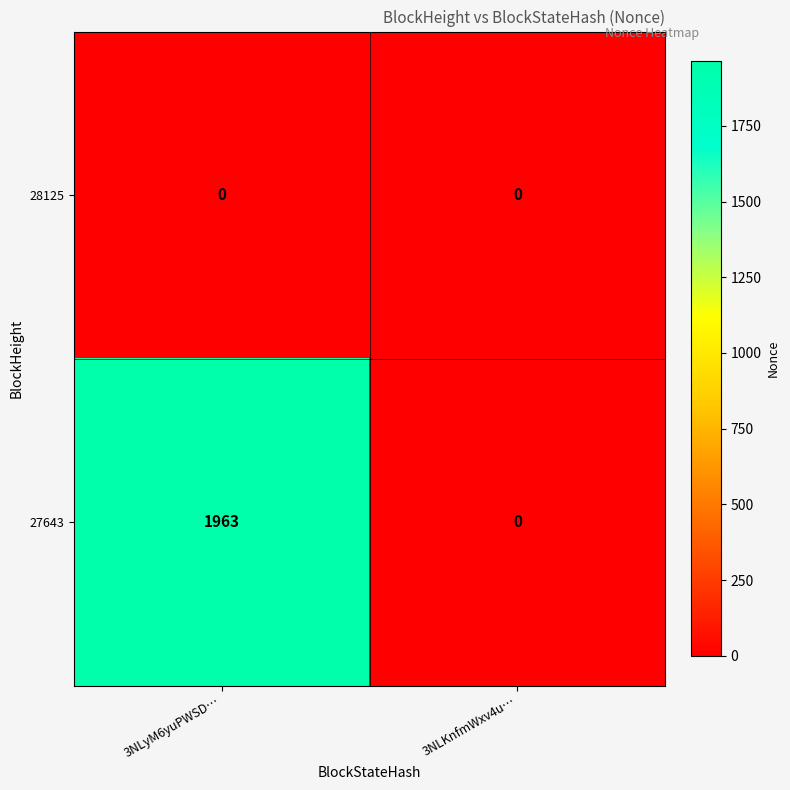

How many series are shown in this chart?

2